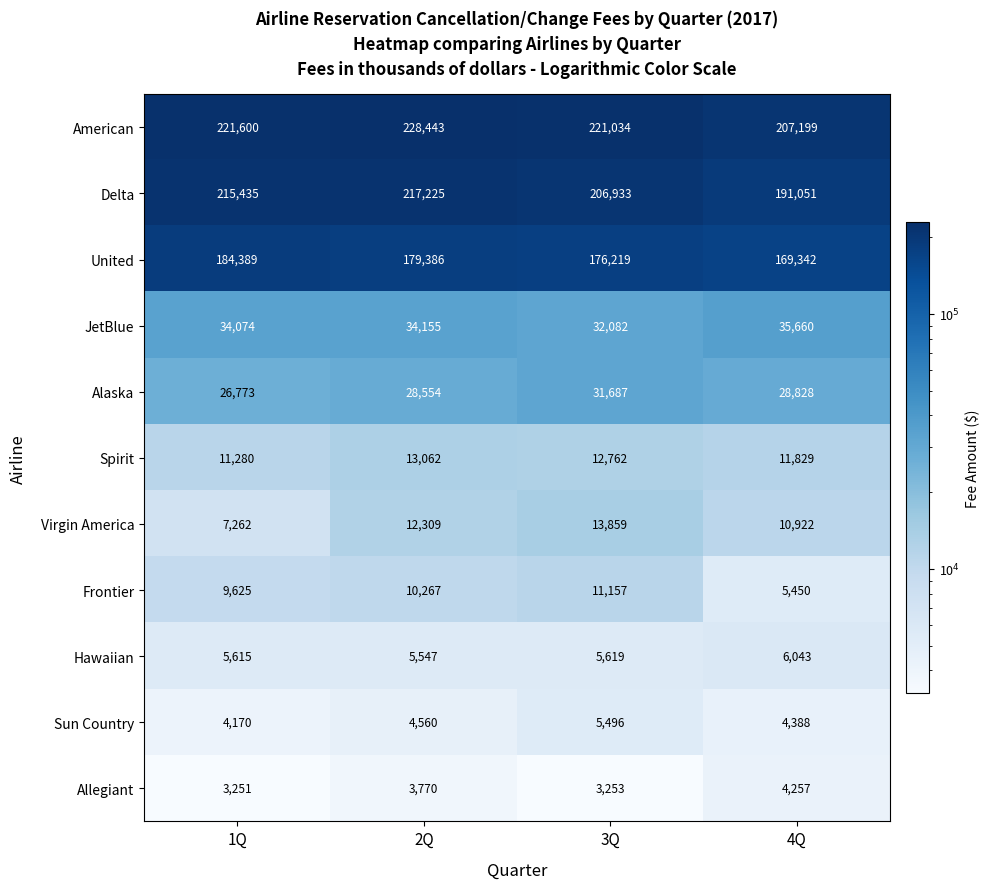

Is it true that United equals 179386 at 2Q?

True